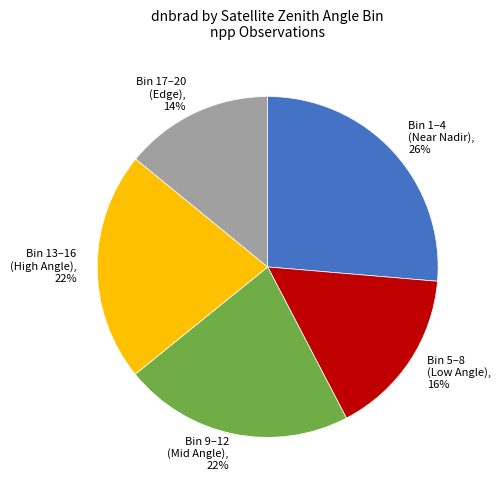

What percentage is the Bin 17–20 (Edge) slice, to the nearest percent?

14%